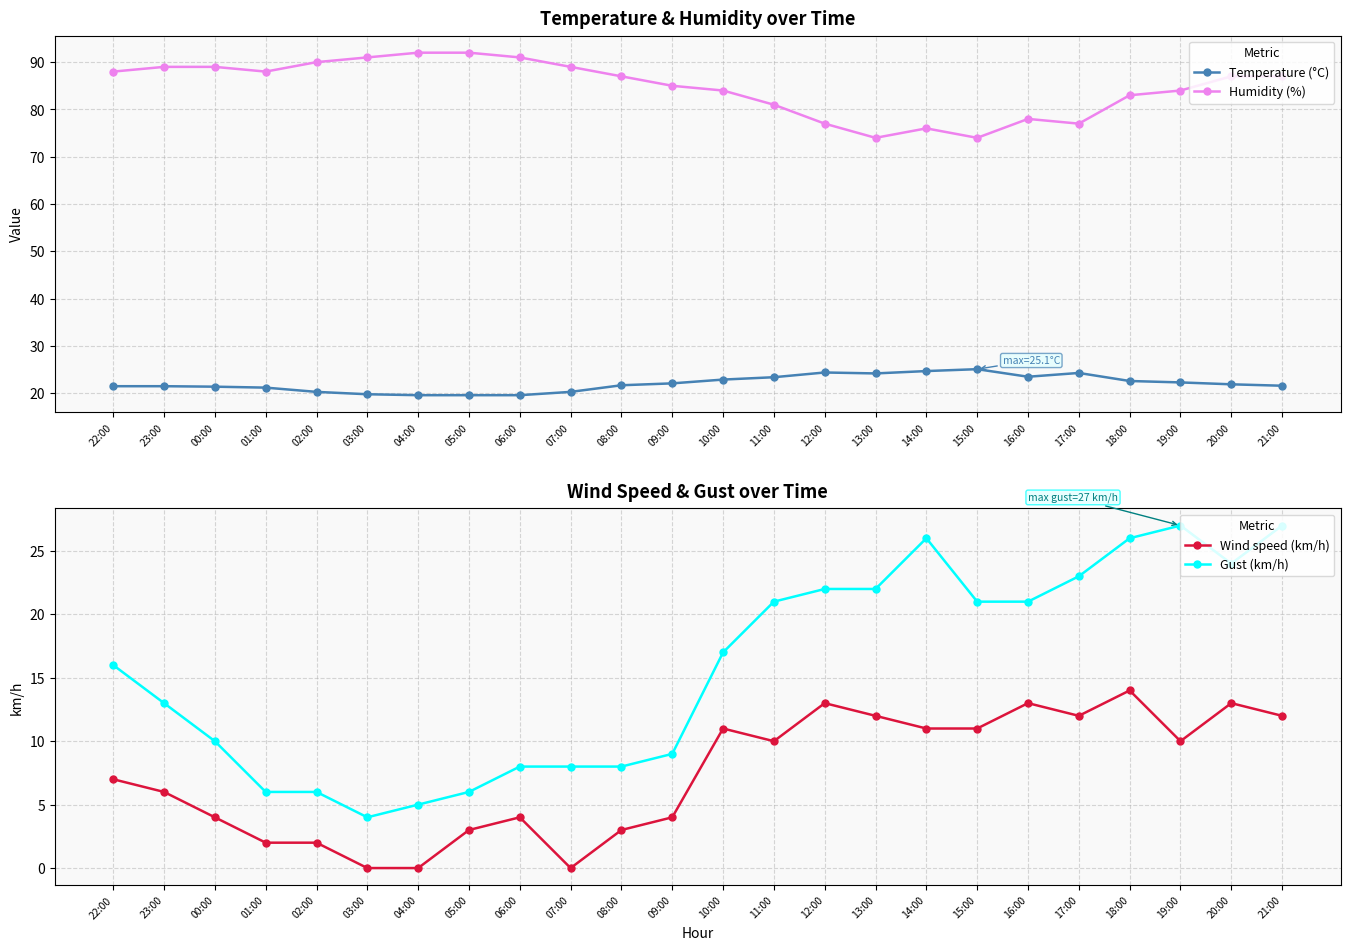

What is the difference between the highest and lowest values at 08:00?

84.0